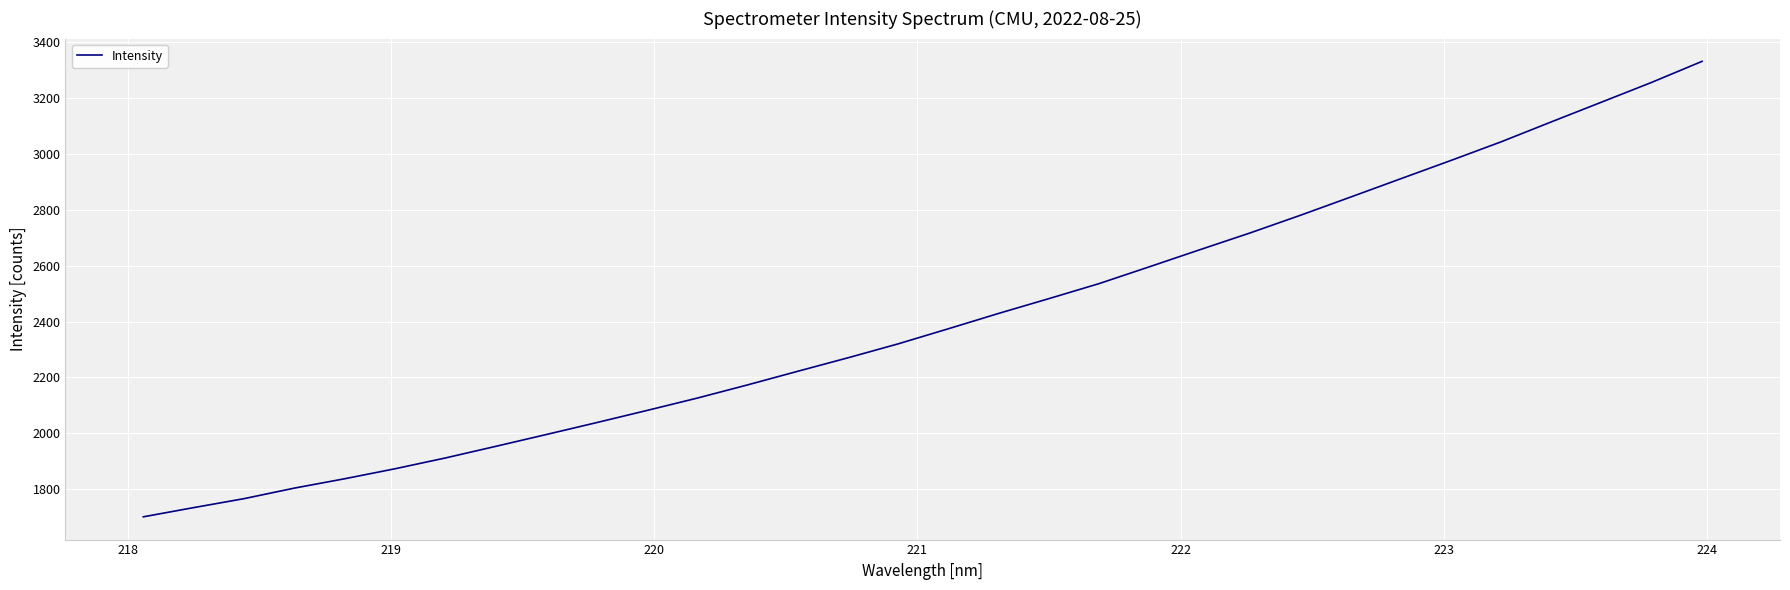

What is the average value?

2407.5